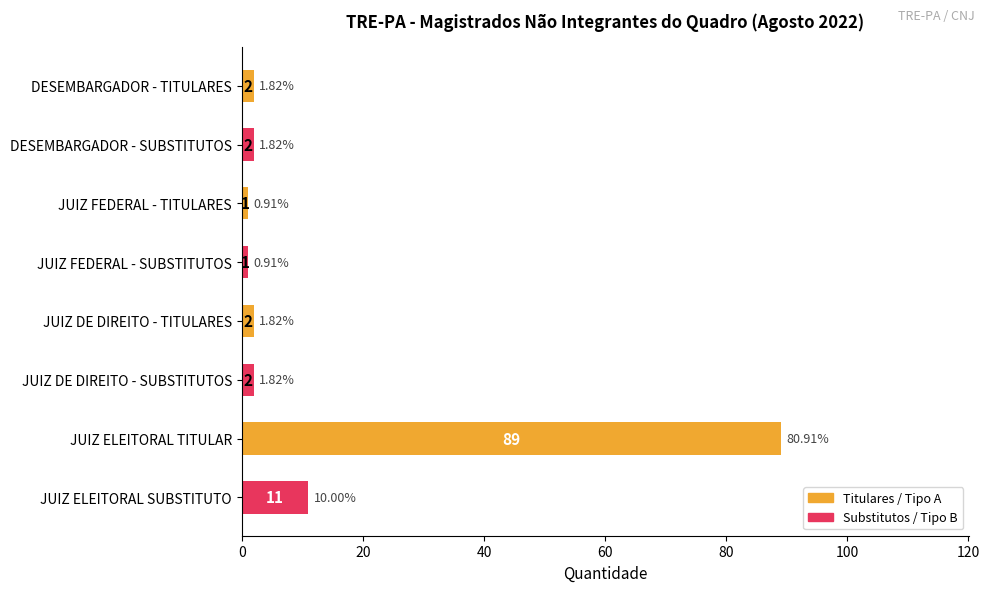

What is the label of the 8th bar from the top?

JUIZ ELEITORAL SUBSTITUTO